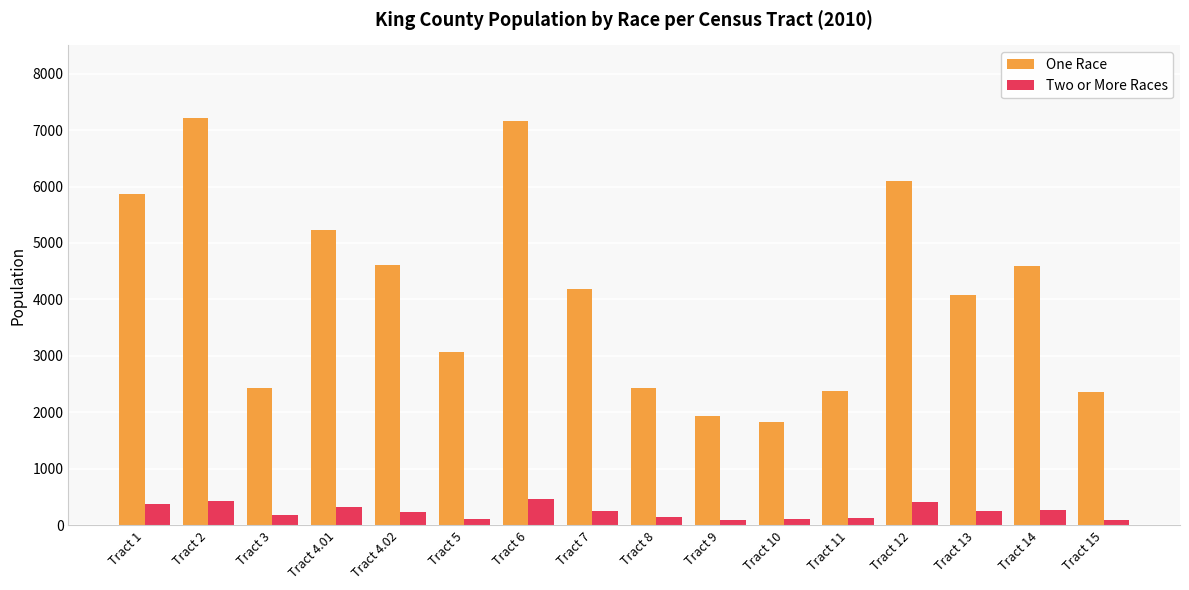

The One Race series shows 12137 at Tract 6. True or false?

False